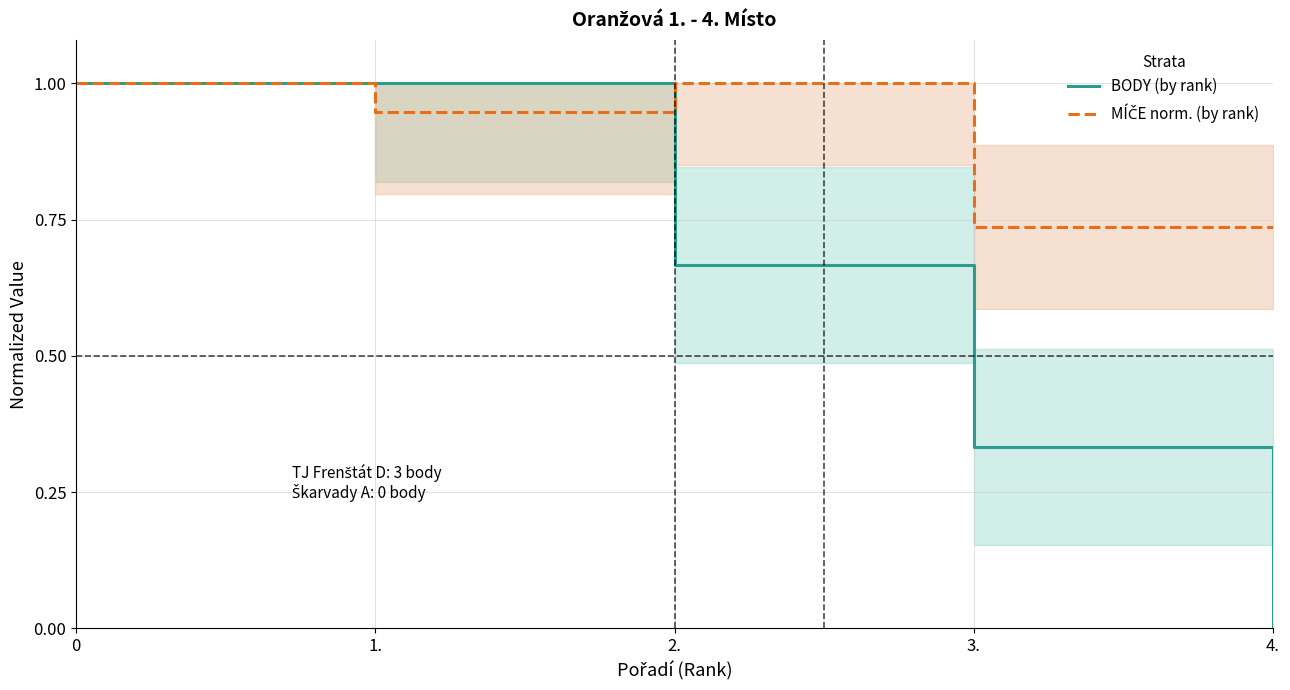

The value of BODY (by rank) at 3. is 0.3. True or false?

True